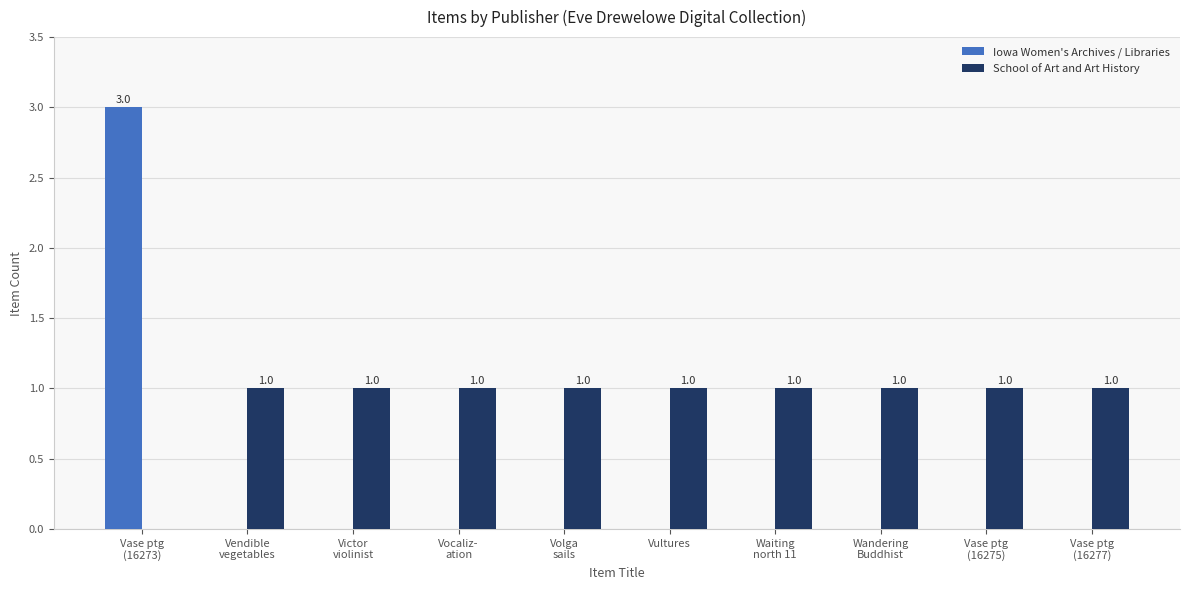

How many groups of bars are there?

10